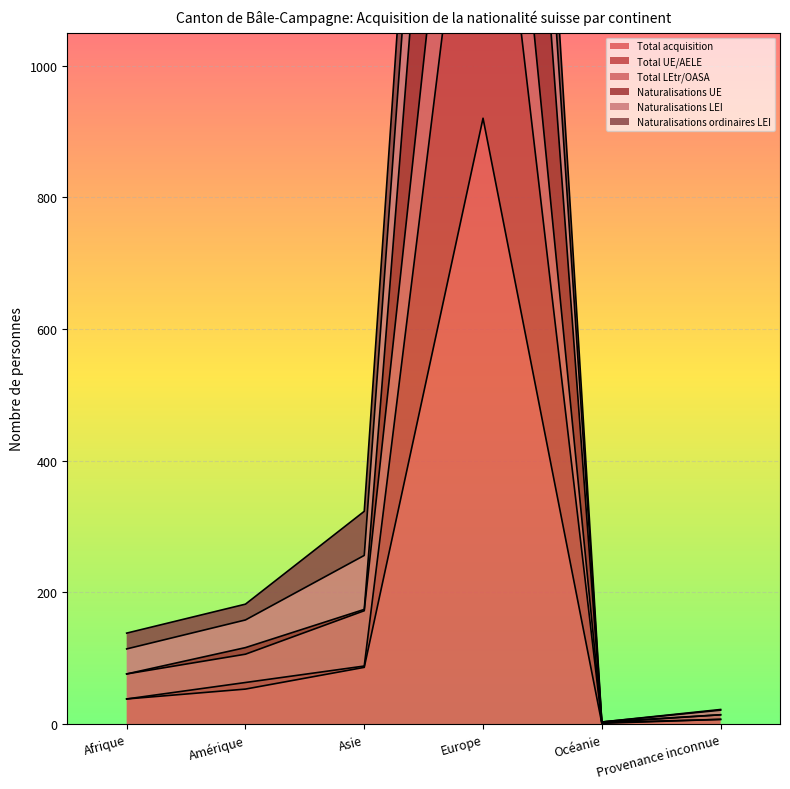

What is the lowest value of the Naturalisations LEI series?

2